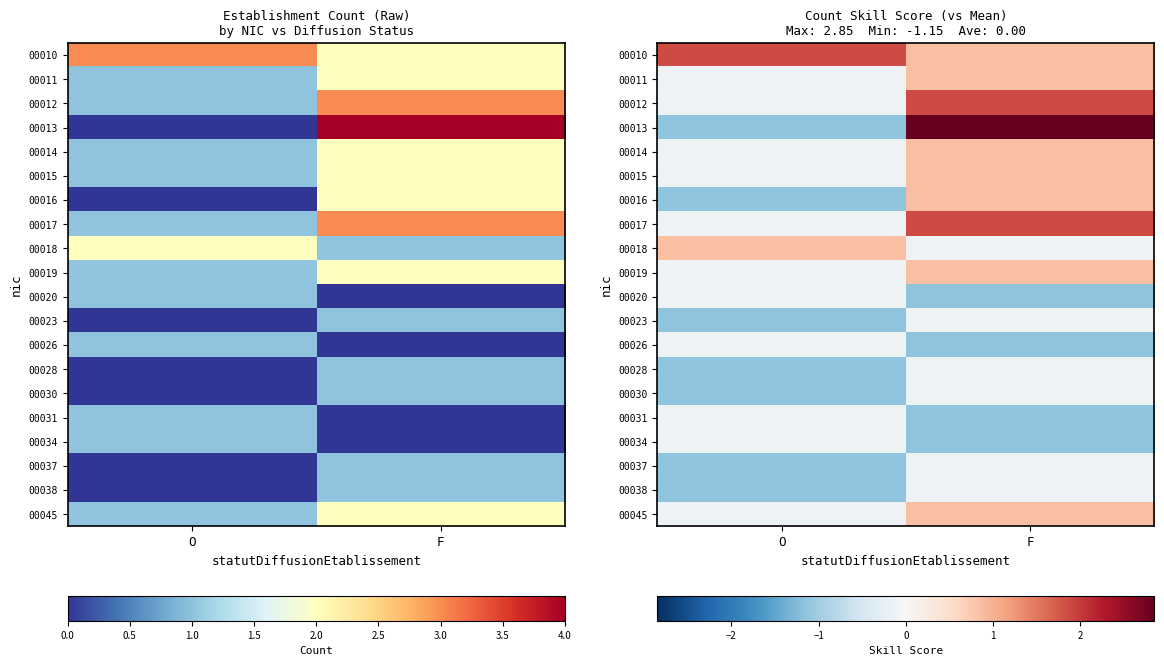

Rank the series at F from lowest to highest value.

00020, 00026, 00031, 00034, 00018, 00023, 00028, 00030, 00037, 00038, 00010, 00011, 00014, 00015, 00016, 00019, 00045, 00012, 00017, 00013